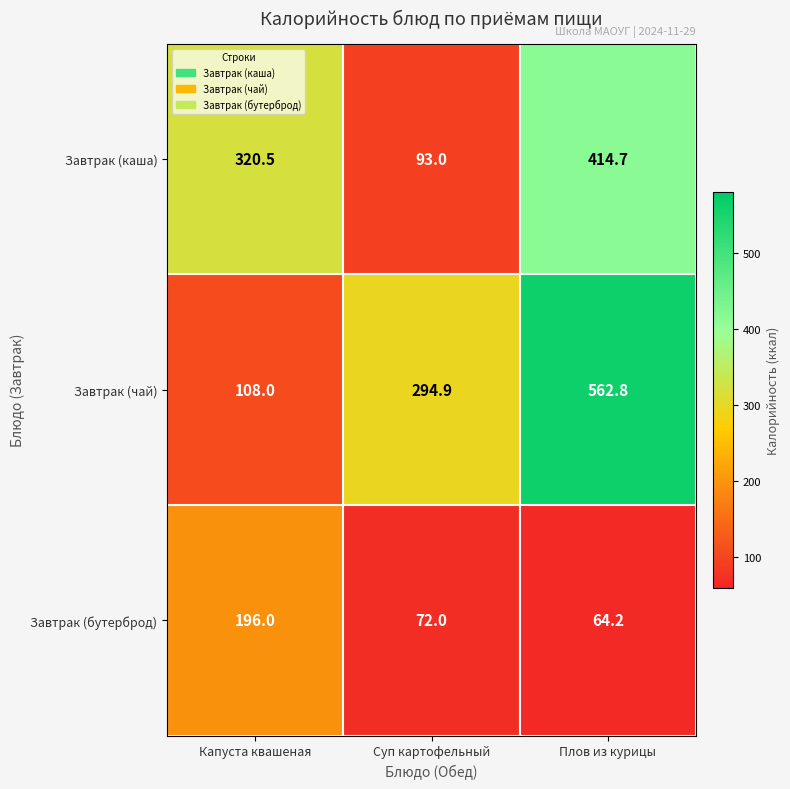

Reading left to right, transcribe all the data shown in this chart.

Завтрак (каша): 320.5	93.0	414.7
Завтрак (чай): 108.0	294.9	562.8
Завтрак (бутерброд): 196.0	72.0	64.2